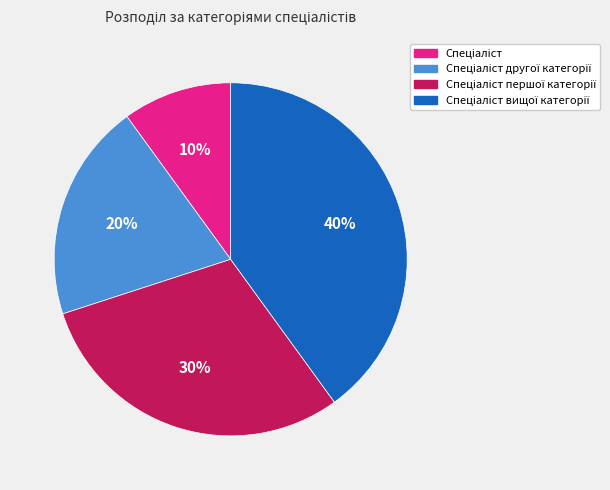

Is there any slice that represents more than half of the pie?

No